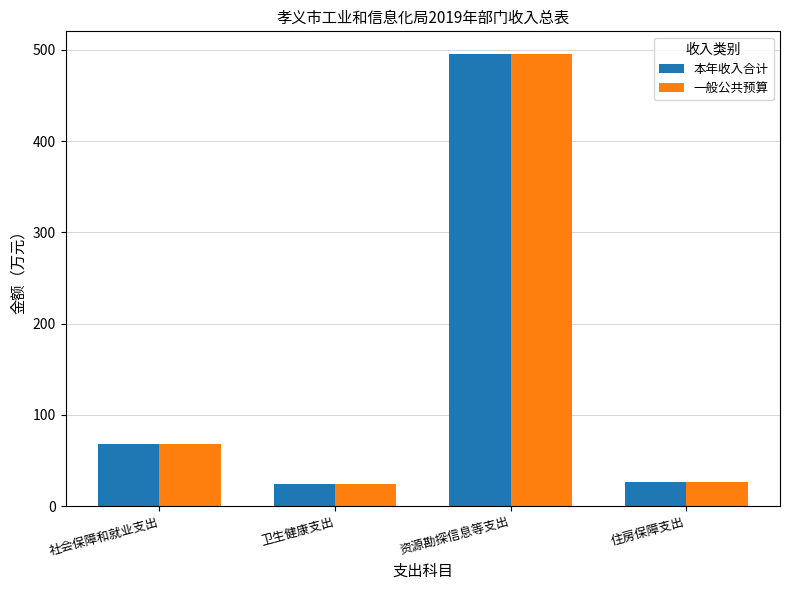

True or false: 一般公共预算 has a value of 495.4 at 资源勘探信息等支出.

True